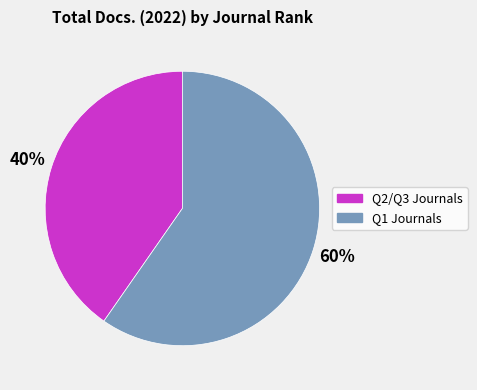

Is there any slice that represents more than half of the pie?

Yes